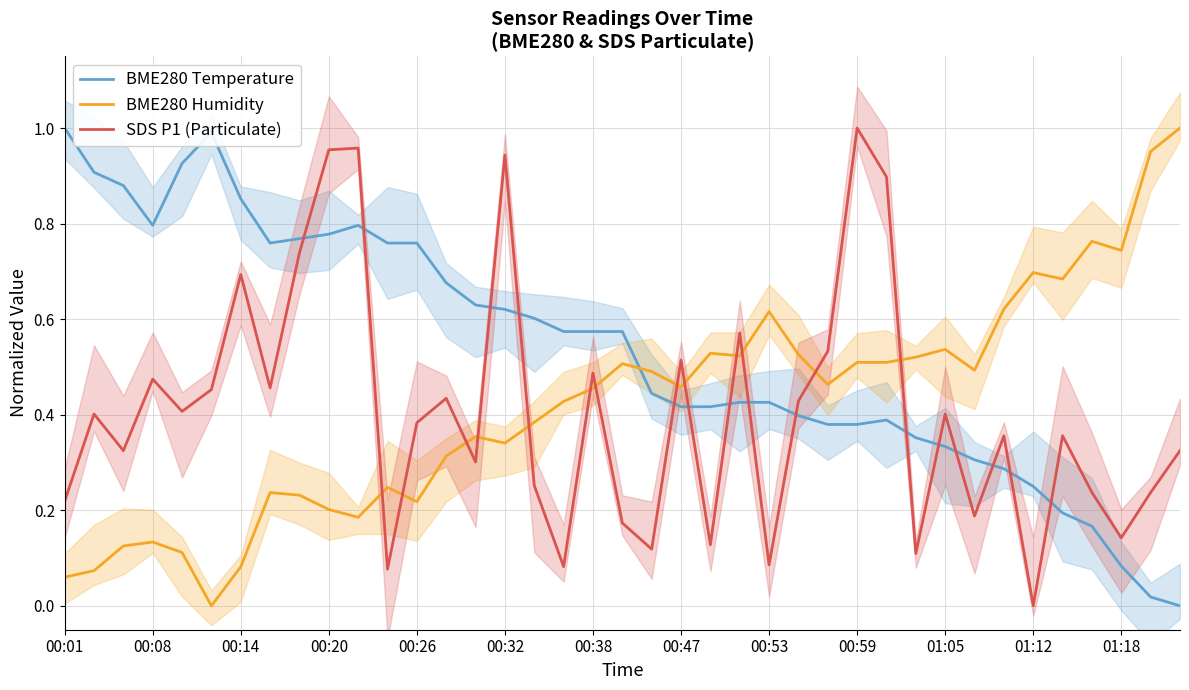

What is the difference between the maximum and minimum values in the BME280 Temperature series?

1.0